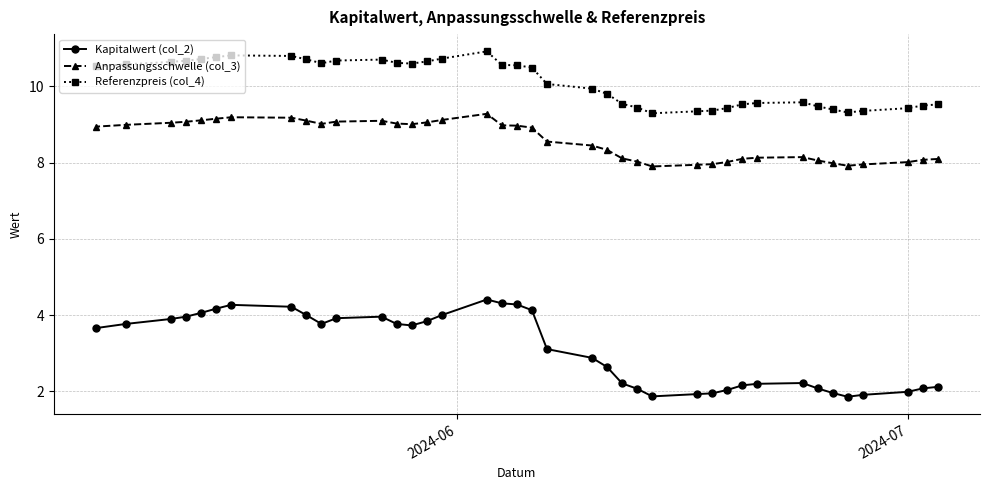

What is the maximum value for Kapitalwert (col_2)?

4.4